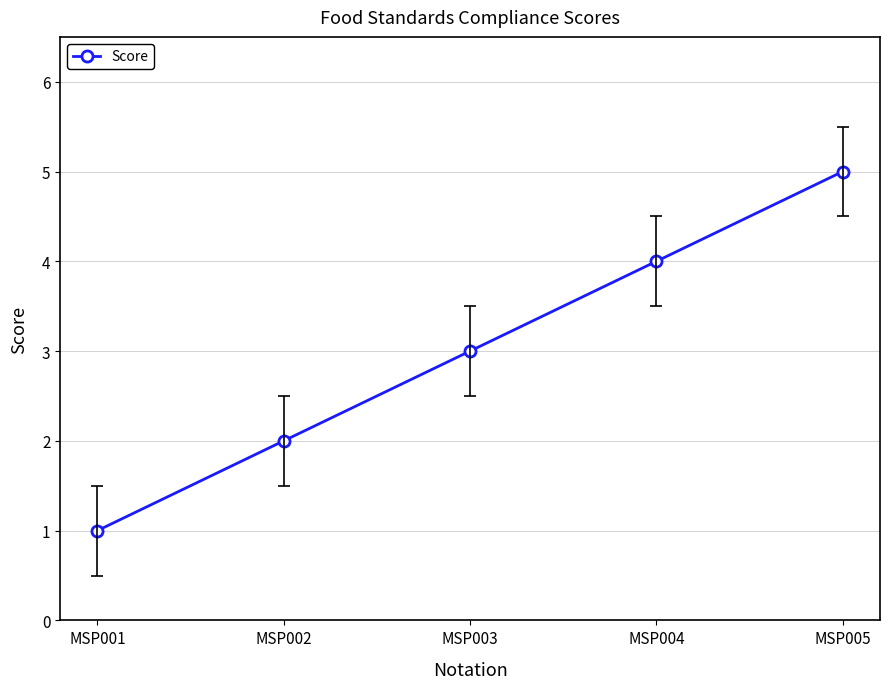

Is this an area chart (filled region under the line)?

No